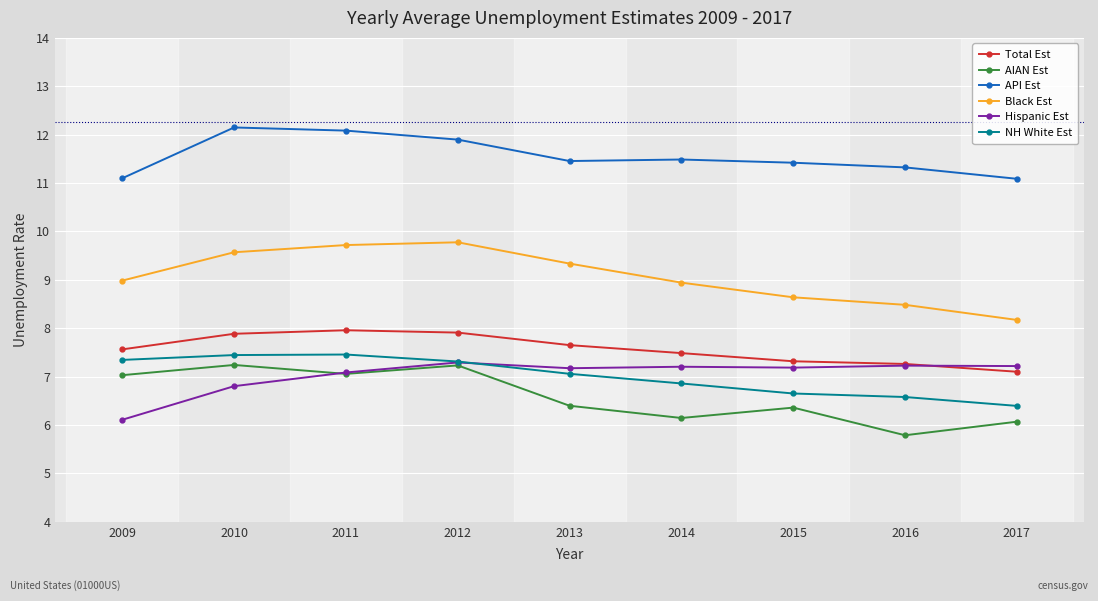

What is the total value across all series at 2010?

51.1